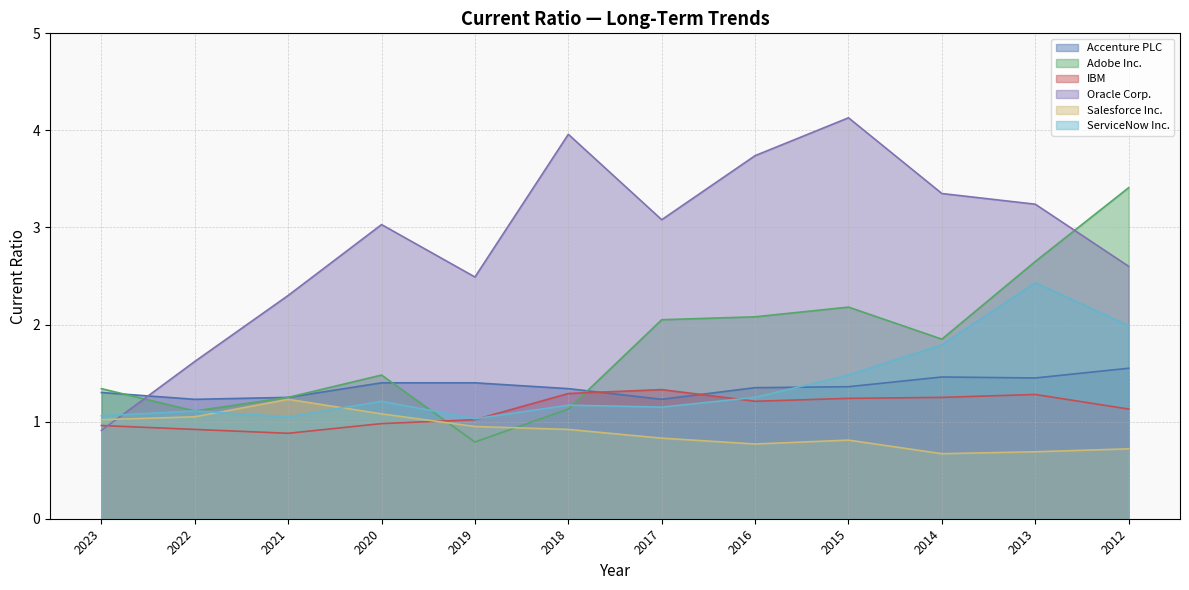

Reading right to left, transcribe all the data shown in this chart.

Accenture PLC: 2012=1.6	2013=1.4	2014=1.5	2015=1.4	2016=1.4	2017=1.2	2018=1.3	2019=1.4	2020=1.4	2021=1.2	2022=1.2	2023=1.3
Adobe Inc.: 2012=3.4	2013=2.6	2014=1.9	2015=2.2	2016=2.1	2017=2.0	2018=1.1	2019=0.8	2020=1.5	2021=1.2	2022=1.1	2023=1.3
IBM: 2012=1.1	2013=1.3	2014=1.2	2015=1.2	2016=1.2	2017=1.3	2018=1.3	2019=1.0	2020=1.0	2021=0.9	2022=0.9	2023=1.0
Oracle Corp.: 2012=2.6	2013=3.2	2014=3.4	2015=4.1	2016=3.7	2017=3.1	2018=4.0	2019=2.5	2020=3.0	2021=2.3	2022=1.6	2023=0.9
Salesforce Inc.: 2012=0.7	2013=0.7	2014=0.7	2015=0.8	2016=0.8	2017=0.8	2018=0.9	2019=0.9	2020=1.1	2021=1.2	2022=1.1	2023=1.0
ServiceNow Inc.: 2012=2.0	2013=2.4	2014=1.8	2015=1.5	2016=1.2	2017=1.1	2018=1.2	2019=1.0	2020=1.2	2021=1.1	2022=1.1	2023=1.1